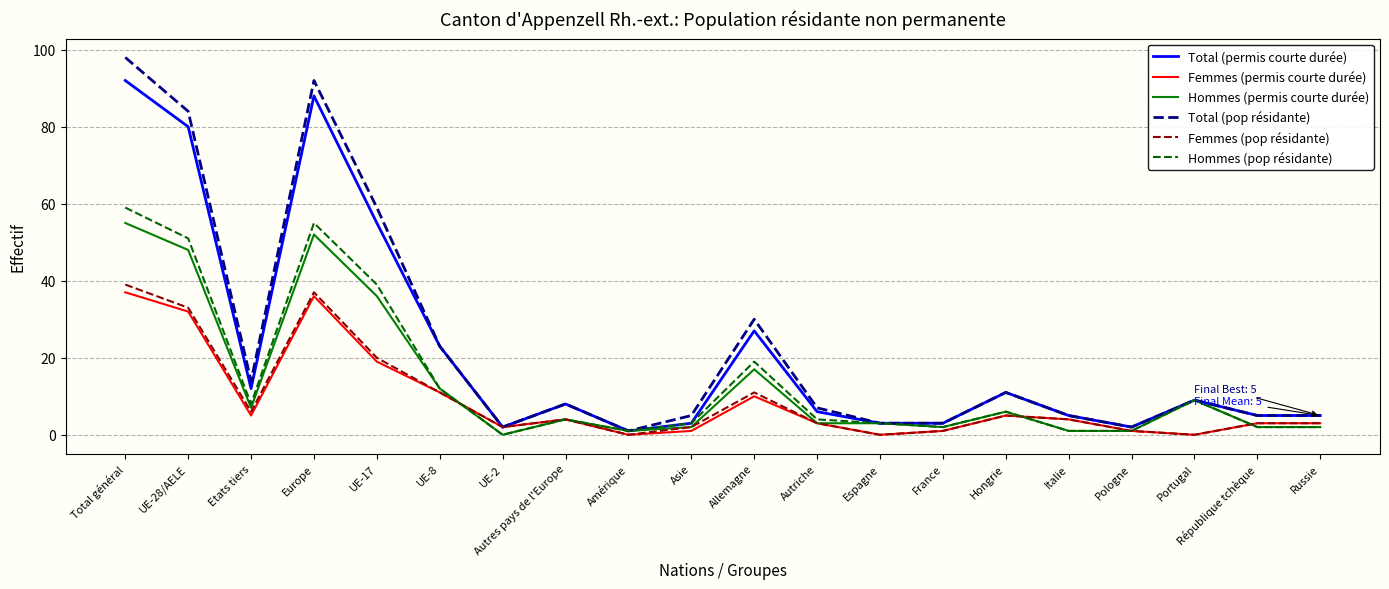

Reading left to right, what are all the values shown in this chart?

Total (permis courte durée): Total général=92	UE-28/AELE=80	Etats tiers=12	Europe=88	UE-17=55	UE-8=23	UE-2=2	Autres pays de l'Europe=8	Amérique=1	Asie=3	Allemagne=27	Autriche=6	Espagne=3	France=3	Hongrie=11	Italie=5	Pologne=2	Portugal=9	République tchèque=5	Russie=5
Femmes (permis courte durée): Total général=37	UE-28/AELE=32	Etats tiers=5	Europe=36	UE-17=19	UE-8=11	UE-2=2	Autres pays de l'Europe=4	Amérique=0	Asie=1	Allemagne=10	Autriche=3	Espagne=0	France=1	Hongrie=5	Italie=4	Pologne=1	Portugal=0	République tchèque=3	Russie=3
Hommes (permis courte durée): Total général=55	UE-28/AELE=48	Etats tiers=7	Europe=52	UE-17=36	UE-8=12	UE-2=0	Autres pays de l'Europe=4	Amérique=1	Asie=2	Allemagne=17	Autriche=3	Espagne=3	France=2	Hongrie=6	Italie=1	Pologne=1	Portugal=9	République tchèque=2	Russie=2
Total (pop résidante): Total général=98	UE-28/AELE=84	Etats tiers=14	Europe=92	UE-17=59	UE-8=23	UE-2=2	Autres pays de l'Europe=8	Amérique=1	Asie=5	Allemagne=30	Autriche=7	Espagne=3	France=3	Hongrie=11	Italie=5	Pologne=2	Portugal=9	République tchèque=5	Russie=5
Femmes (pop résidante): Total général=39	UE-28/AELE=33	Etats tiers=6	Europe=37	UE-17=20	UE-8=11	UE-2=2	Autres pays de l'Europe=4	Amérique=0	Asie=2	Allemagne=11	Autriche=3	Espagne=0	France=1	Hongrie=5	Italie=4	Pologne=1	Portugal=0	République tchèque=3	Russie=3
Hommes (pop résidante): Total général=59	UE-28/AELE=51	Etats tiers=8	Europe=55	UE-17=39	UE-8=12	UE-2=0	Autres pays de l'Europe=4	Amérique=1	Asie=3	Allemagne=19	Autriche=4	Espagne=3	France=2	Hongrie=6	Italie=1	Pologne=1	Portugal=9	République tchèque=2	Russie=2